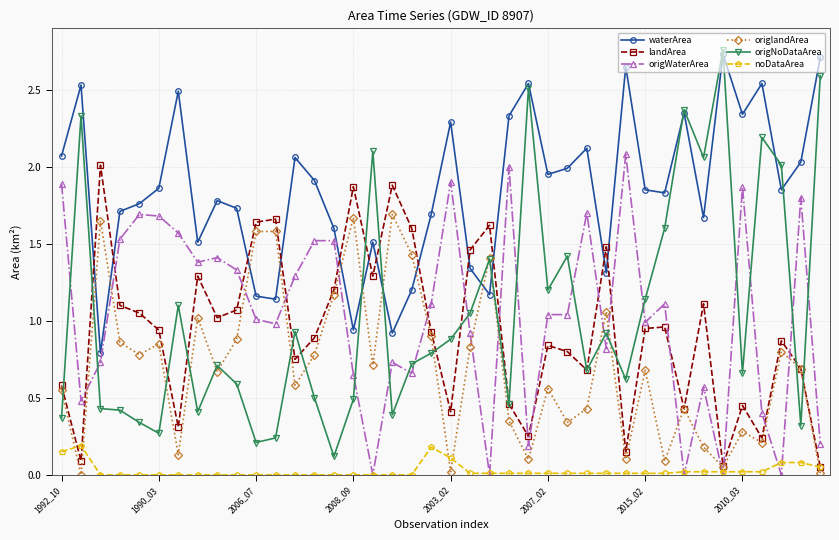

Which series has the largest range (max minus min)?

origNoDataArea